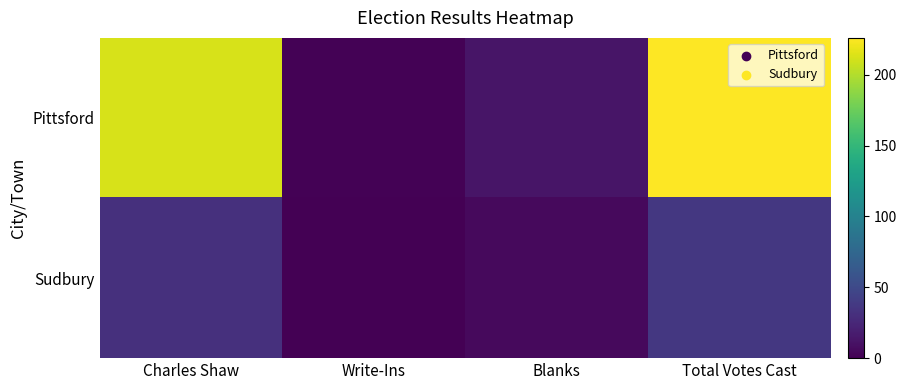

Which label corresponds to the smallest value in the chart?

Write-Ins